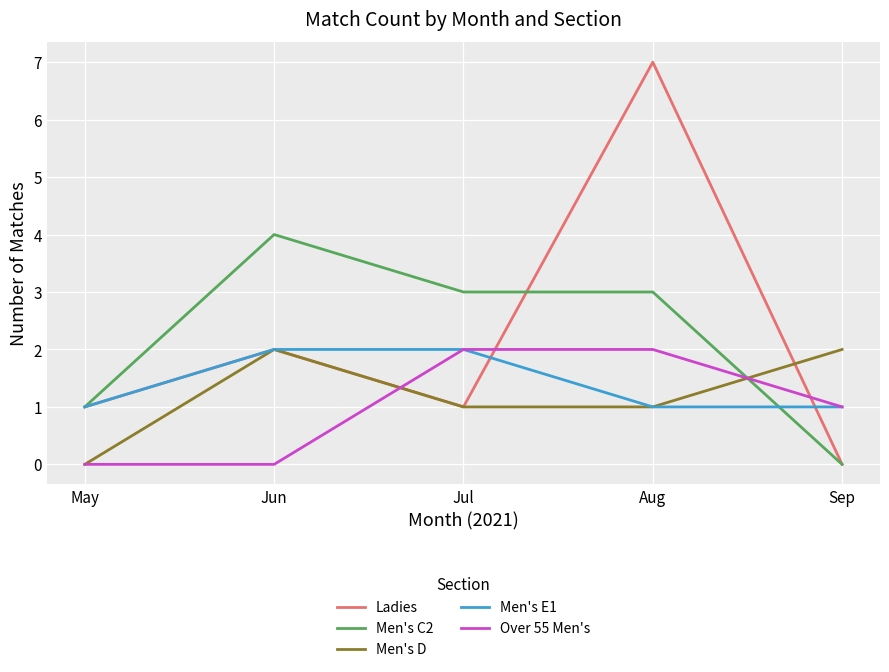

What is the difference between the maximum and minimum values in the Ladies series?

7